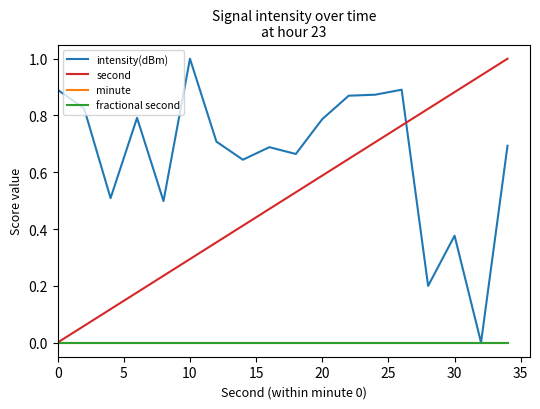

True or false: fractional second and minute cross at least once.

False